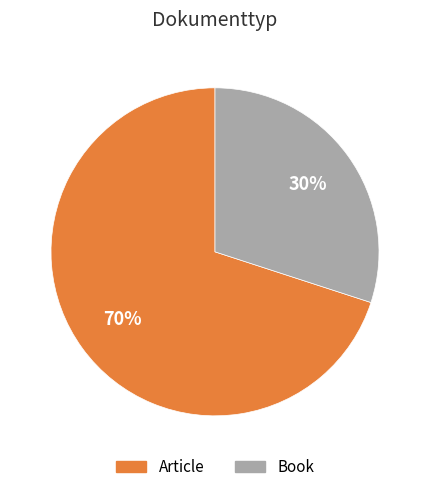

Rank the categories by value from highest to lowest.

Article, Book